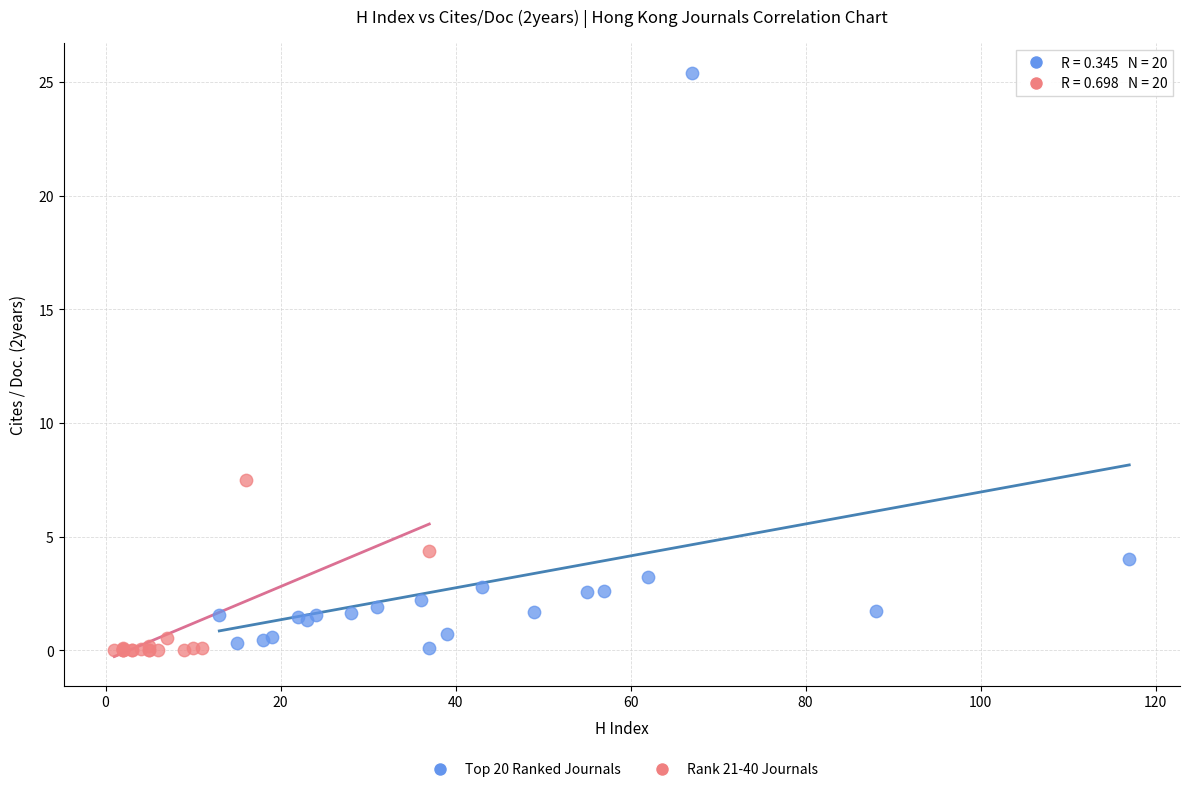

What are all the series names shown in the legend?

Top 20 Ranked Journals, Rank 21-40 Journals